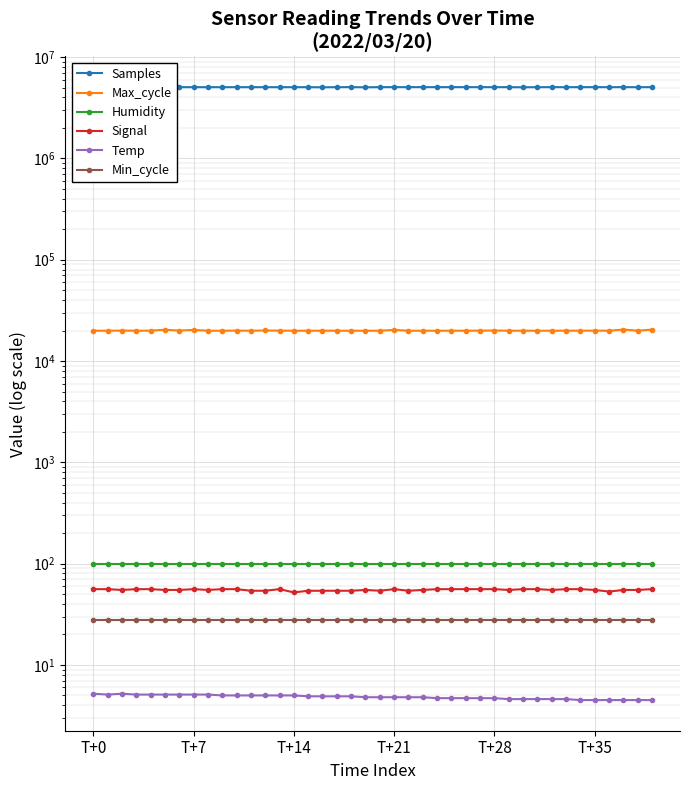

What is the sum of all Temp values?

193.2